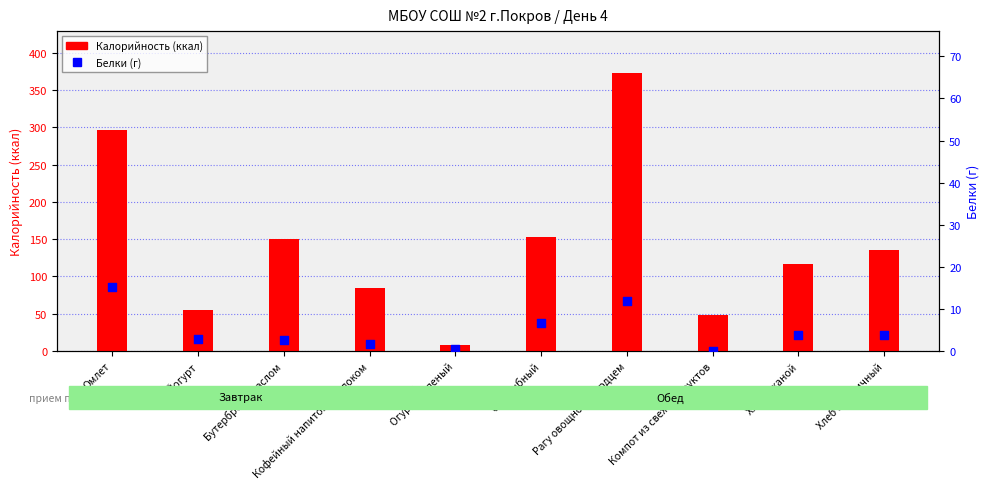

Which series contains the lowest Y value?

Белки (г)